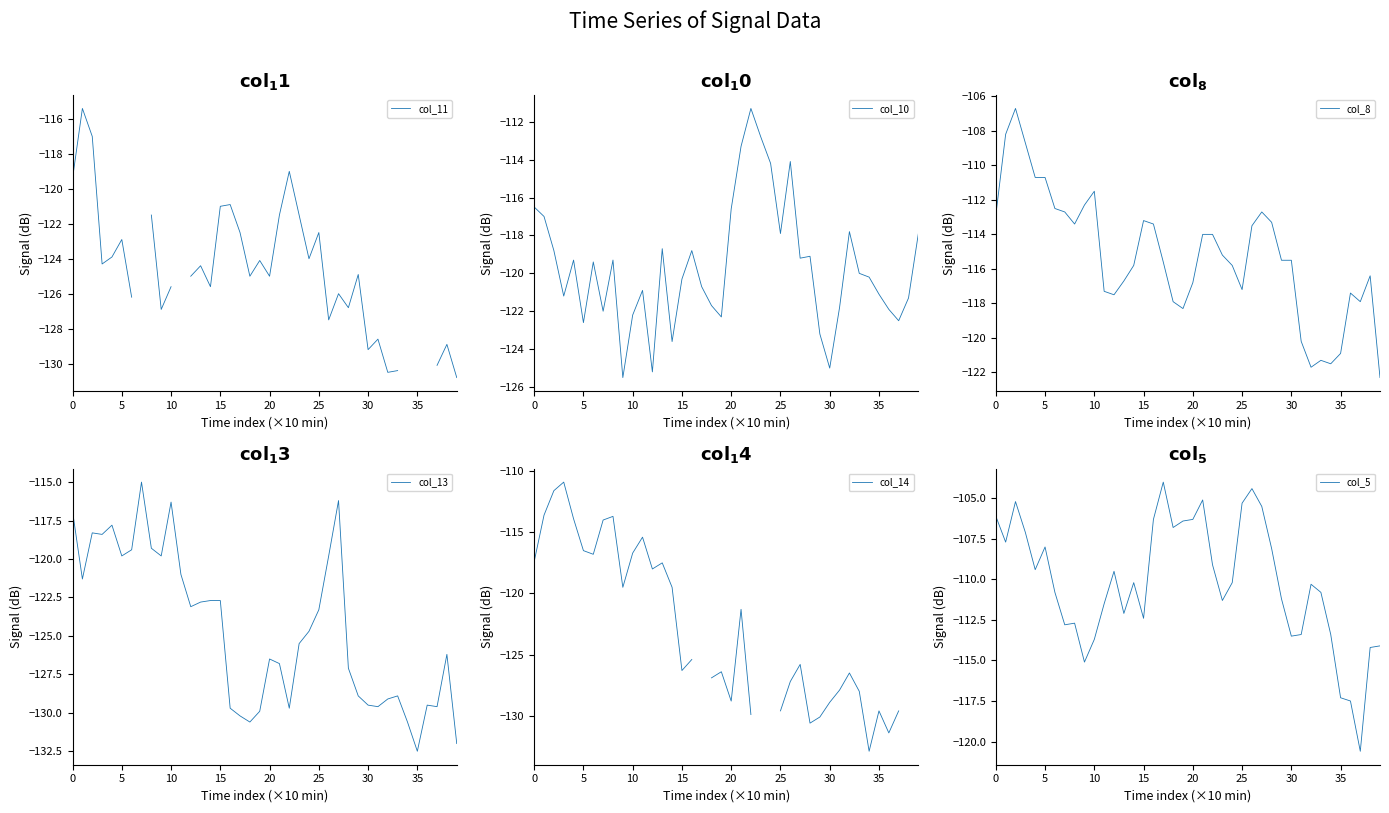

True or false: col_10 has a value of -56.4 at 35.

False